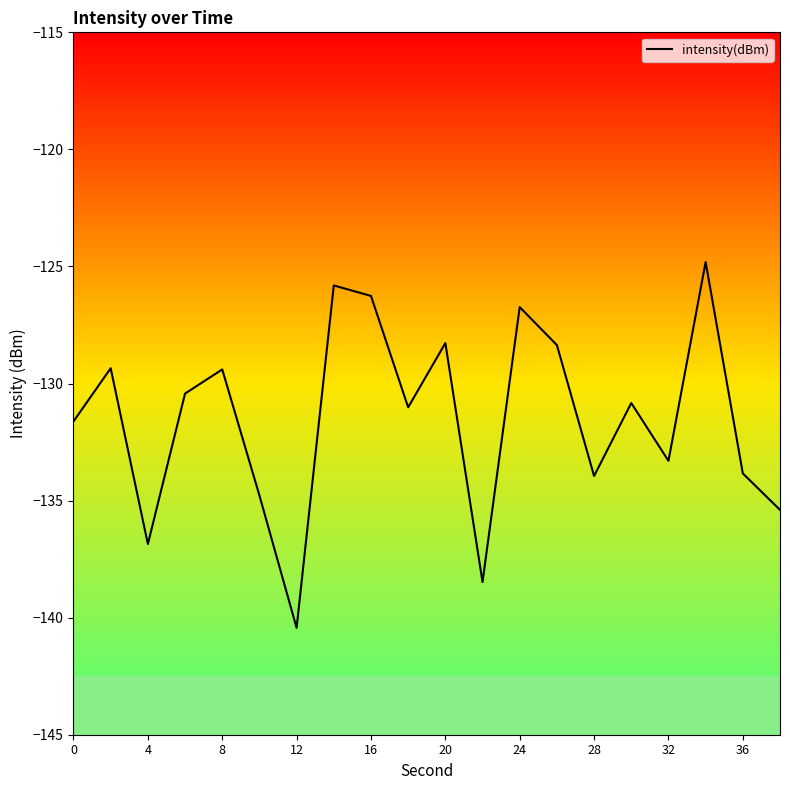

What is the difference between the maximum and minimum values?

15.6